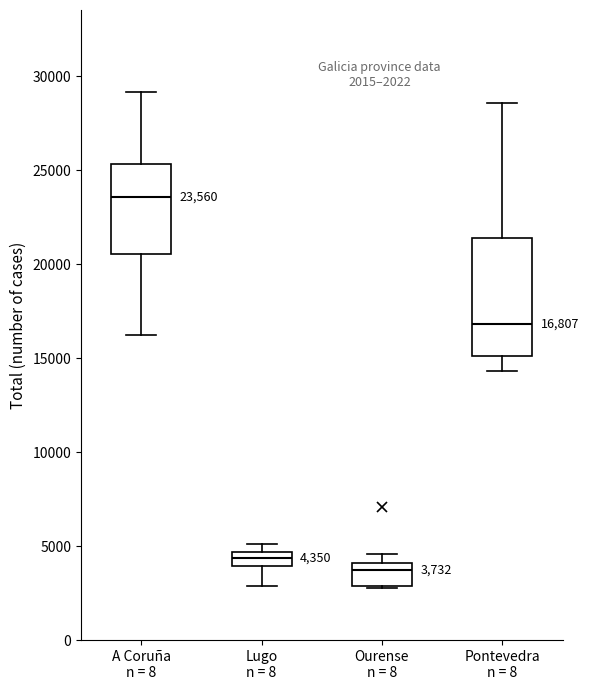

Which box's median line is the lowest?

Ourense n = 8